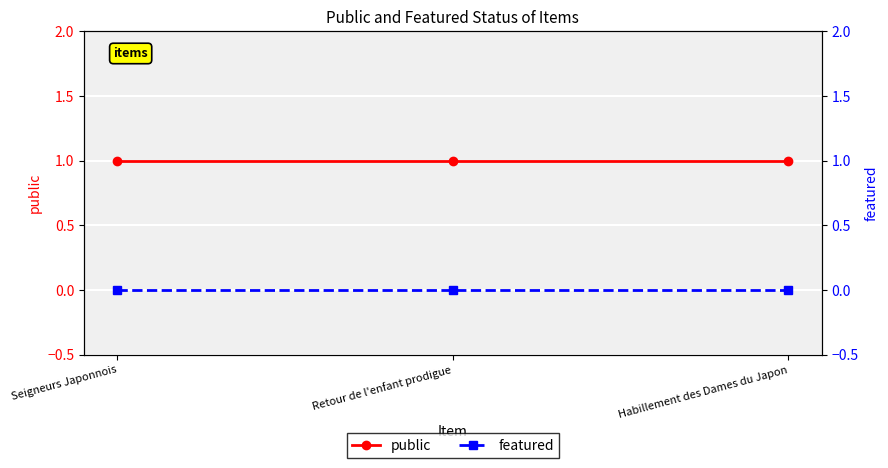

Reading left to right, extract all data points from this chart.

public: 1	1	1
featured: 0	0	0